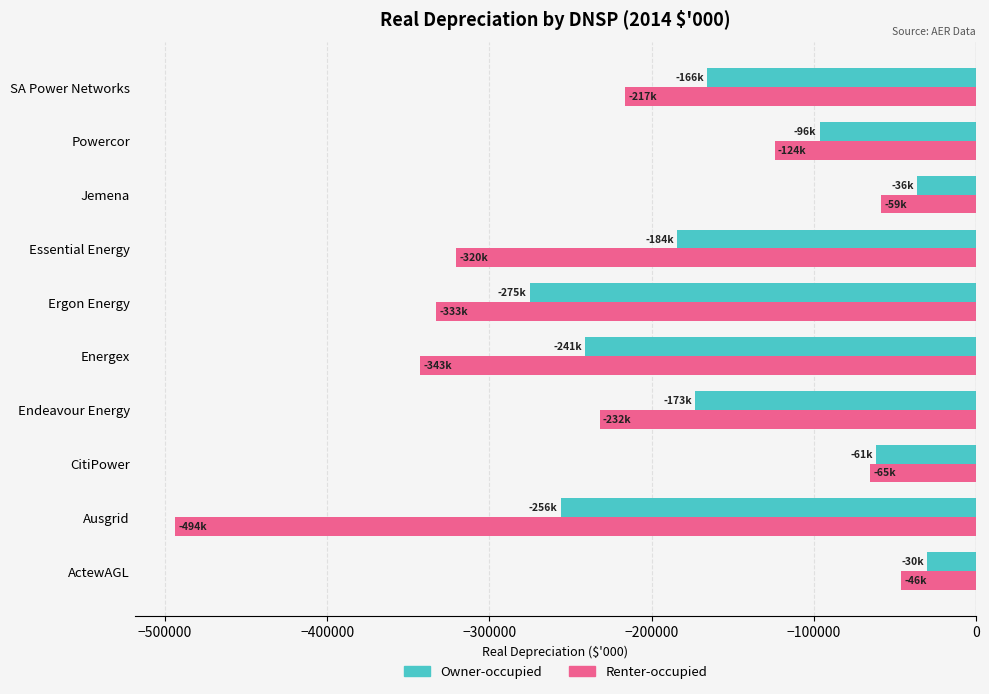

At which label is Renter-occupied closest to -269942?

Endeavour Energy